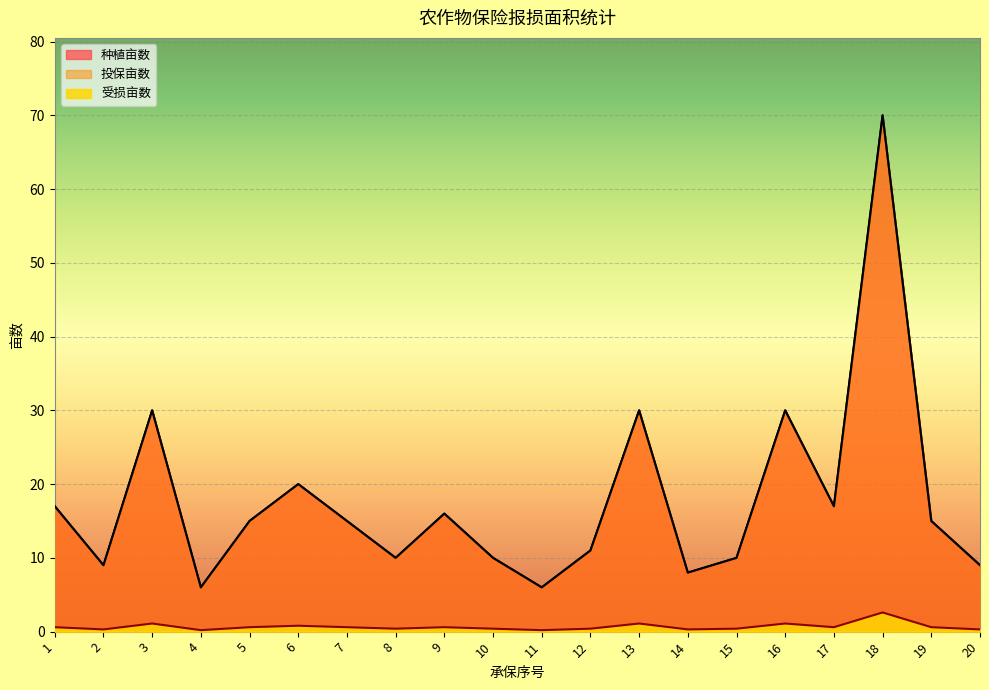

What is the lowest value of the 受损亩数 series?

0.2